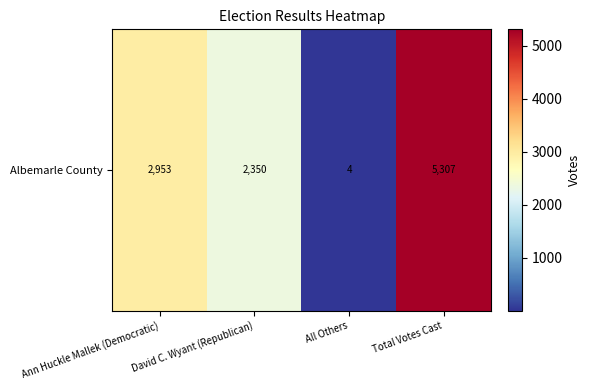

Reading left to right, extract all data points from this chart.

2953	2350	4	5307